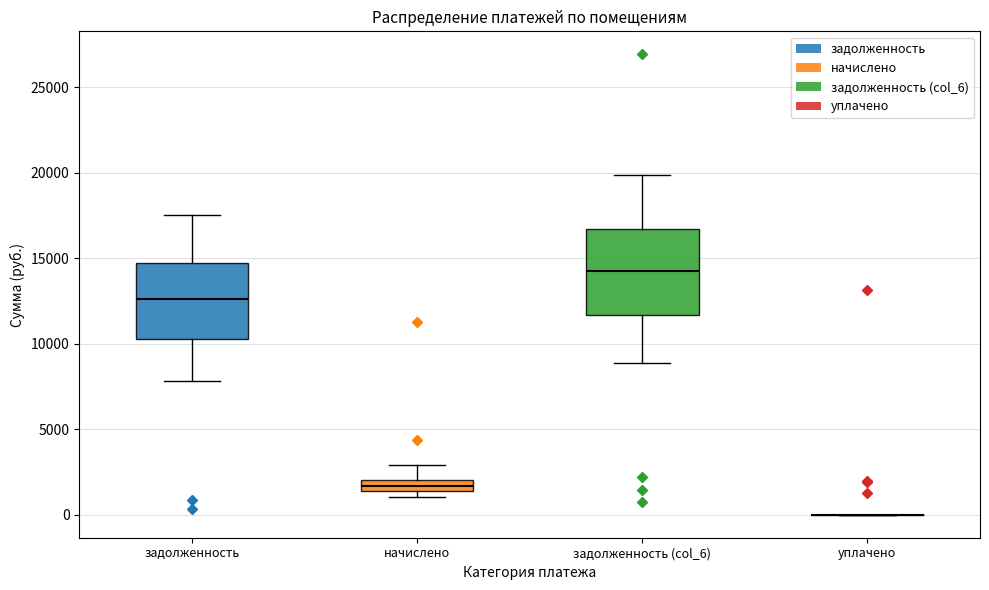

Where does the lower whisker of the box for задолженность (col_6) end on the y-axis? The values are not printed on the chart, so give them approximately, as read against the axis.

9000